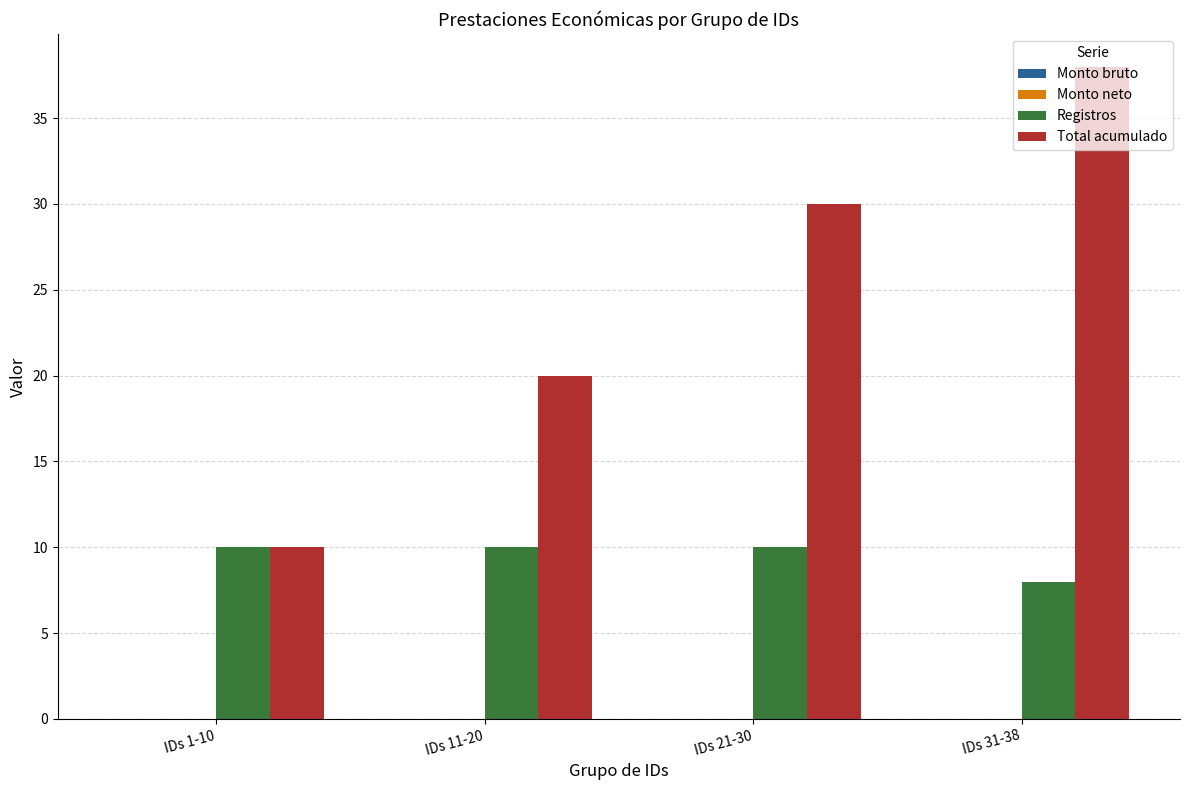

Count the Total acumulado values in the range 20 to 38.

3